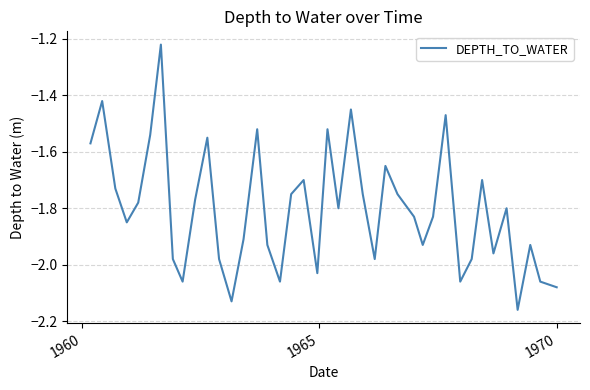

What is the difference between the maximum and minimum values?

0.9